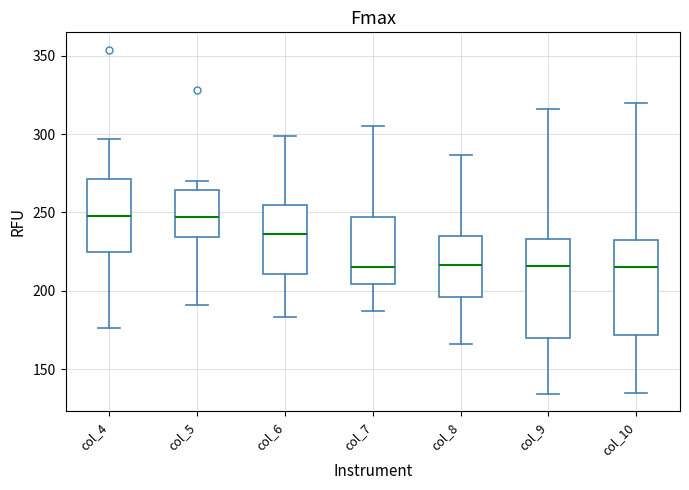

Where does the upper whisker of the box for col_8 end on the y-axis? The values are not printed on the chart, so give them approximately, as read against the axis.

285